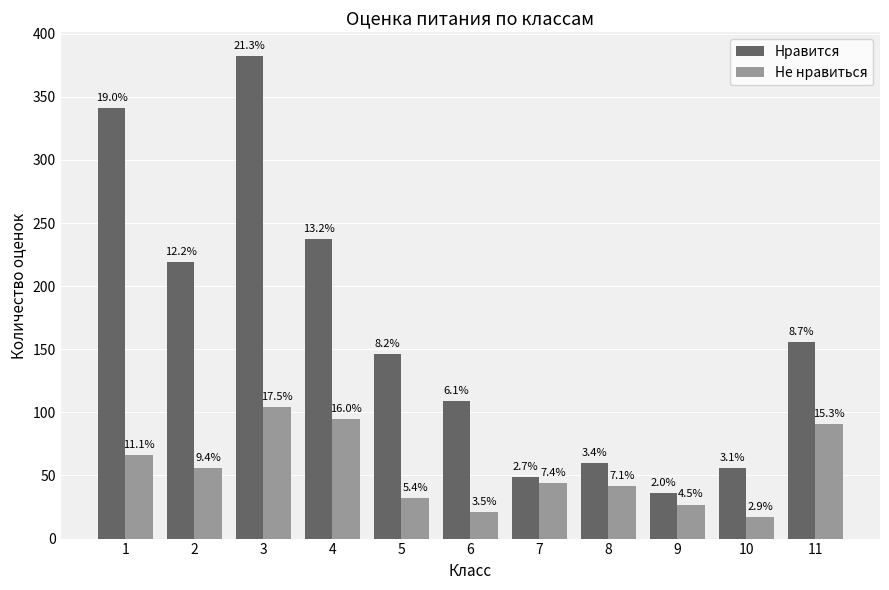

Is it true that Не нравиться equals 21 at 6?

True